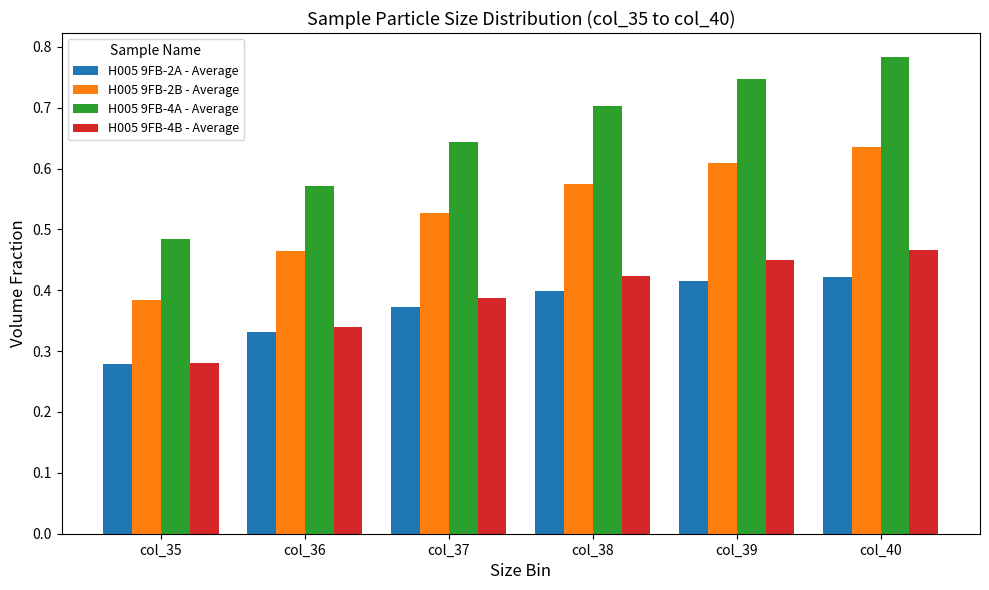

Rank the categories by H005 9FB-4B - Average value from lowest to highest.

col_35, col_36, col_37, col_38, col_39, col_40